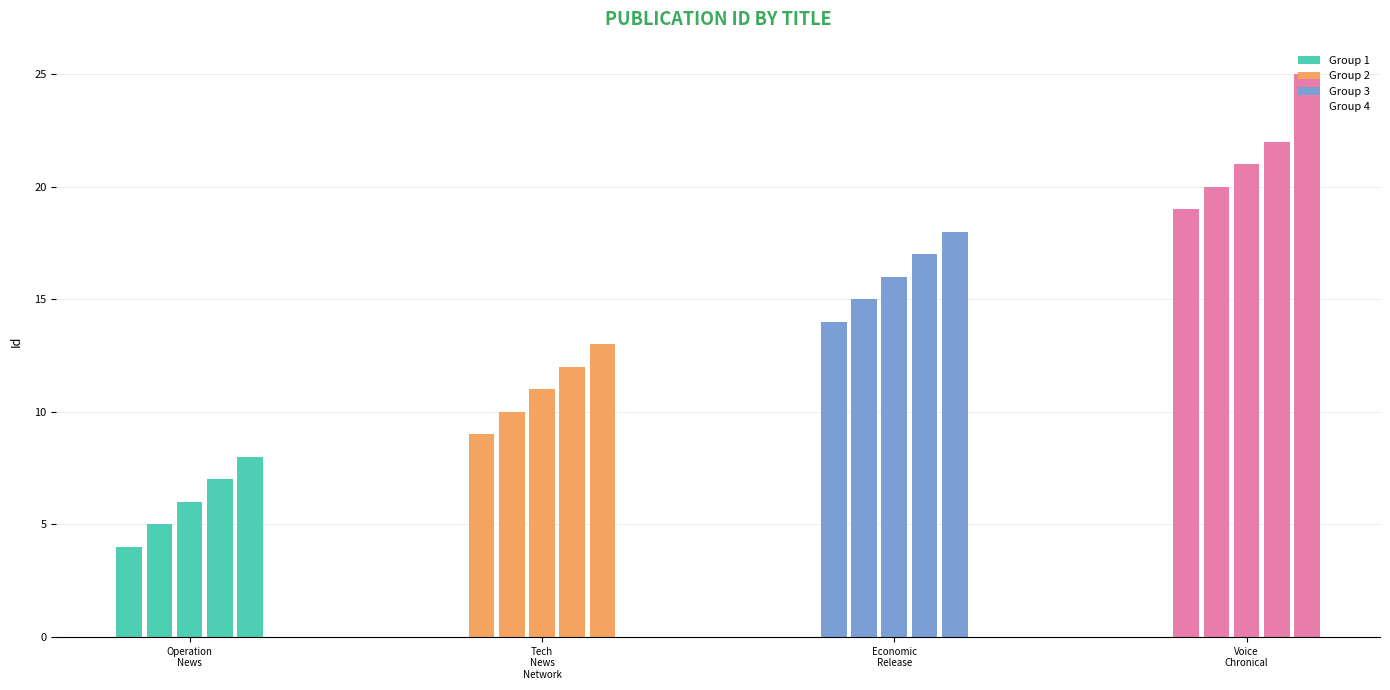

Reading left to right, list all the values displayed in this chart.

Operation News=4	News Verse India=5	Inside Releases=6	Desk Release=7	Finance Times India=8	Tech News Network=9	Fintech India News=10	Virtual News Verse=11	India Business Insider=12	Infinity News=13	Economic Release=14	India Street Journal=15	Tech Gossip=16	Press Hub Spot=17	Economic Press Forum=18	Voice Chronical=19	News Watch Out=20	PR Watcher=21	Global News Verse=22	The Indian Darshan=25